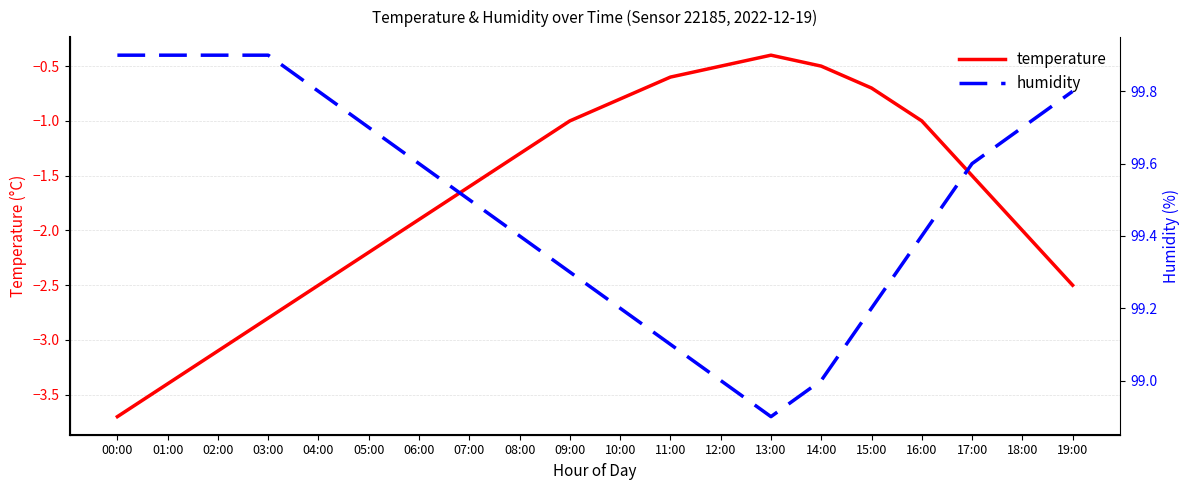

What position from the left is 02:00?

3